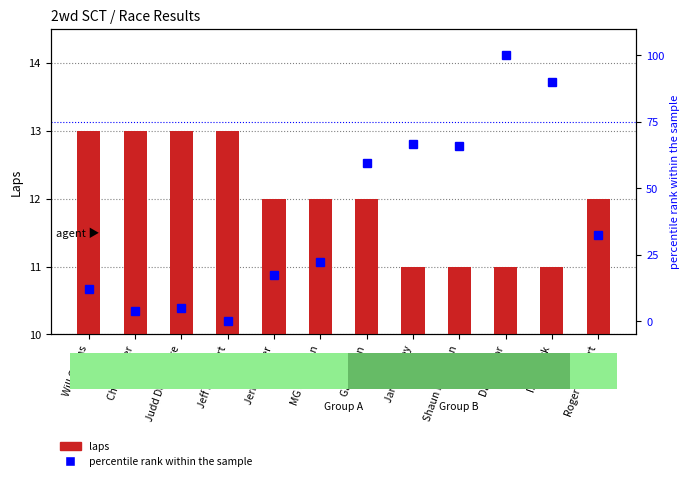

Reading left to right, extract all data points from this chart.

laps: 13.0	13.0	13.0	13.0	12.0	12.0	12.0	11.0	11.0	11.0	11.0	12.0
percentile rank within the sample: 12.1	3.9	4.9	0.0	17.5	22.2	59.5	66.6	66.1	100.0	89.9	32.5